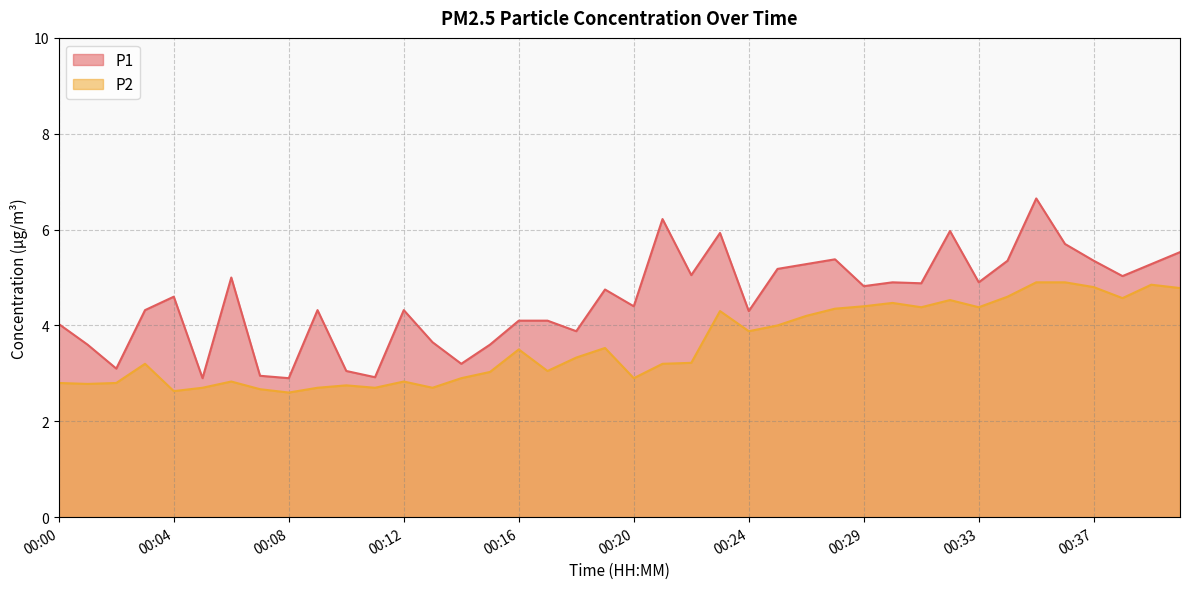

Rank the series at 00:03 from highest to lowest value.

P1, P2